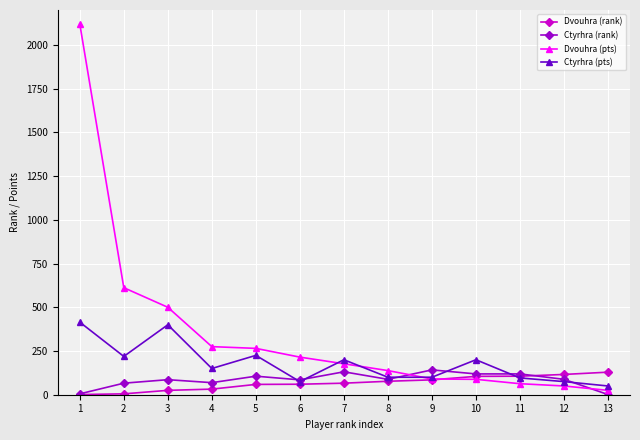

Where is the first local maximum for Ctyrhra (pts)?

3